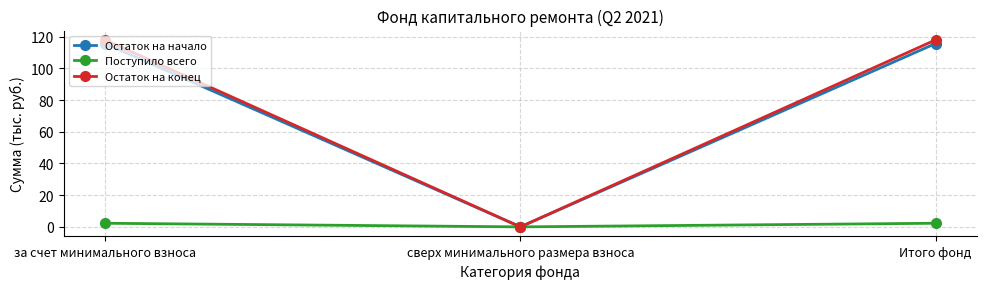

Which series has the largest range (max minus min)?

Остаток на конец